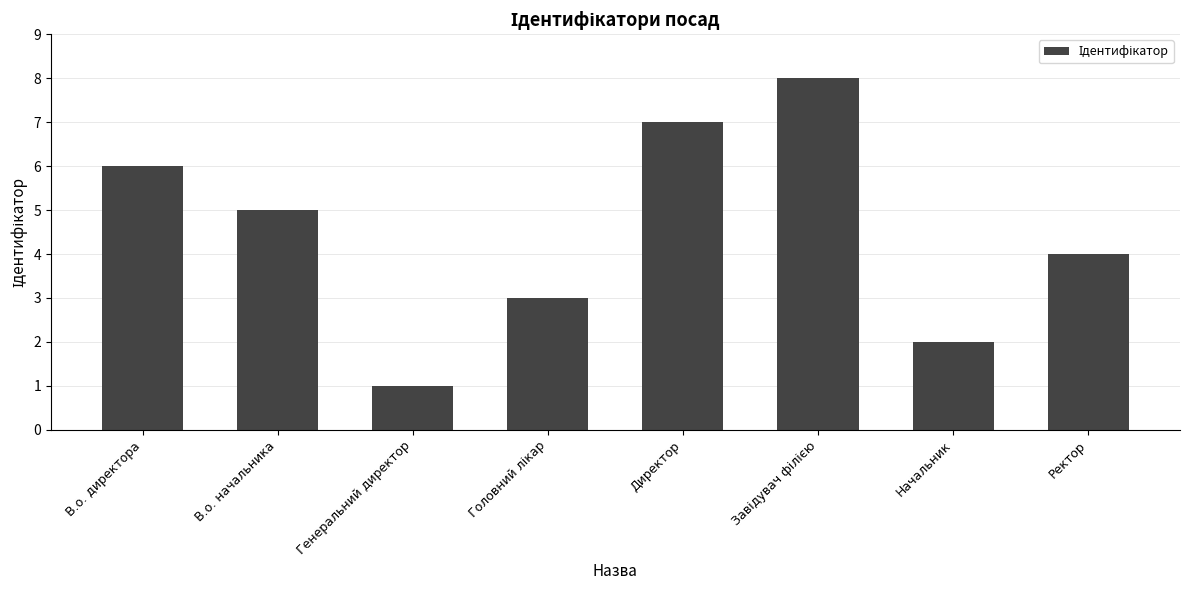

What is the label of the 7th bar from the left?

Начальник